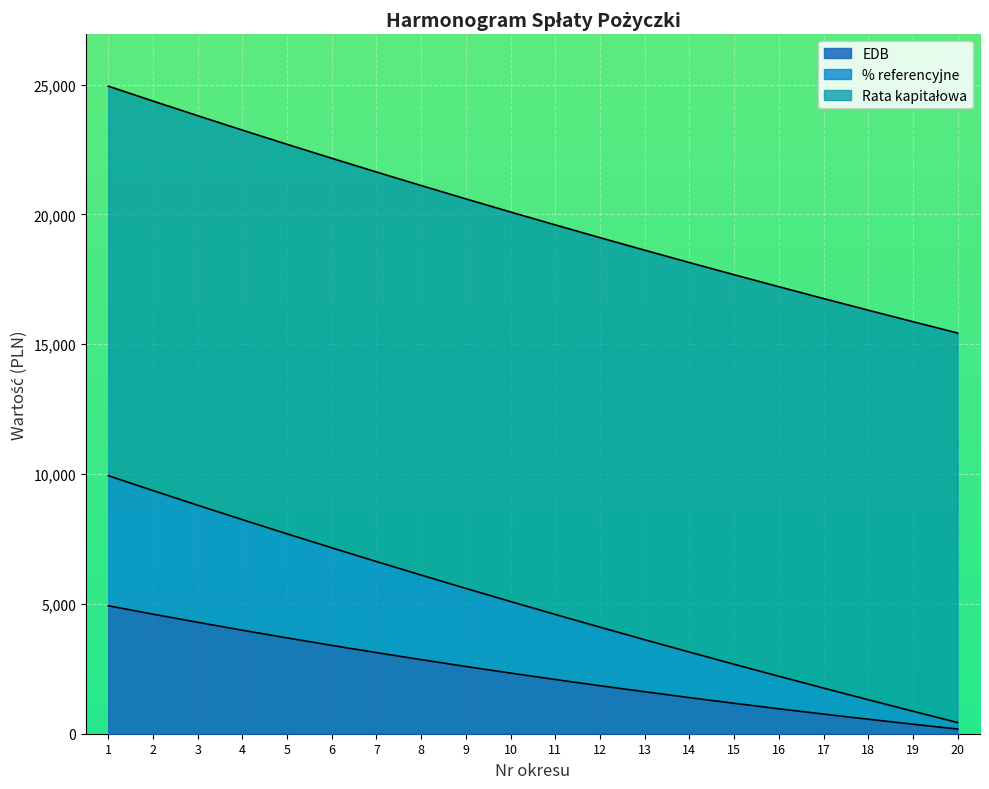

True or false: EDB and Kapitał pozostały do spłaty cross at least once.

False